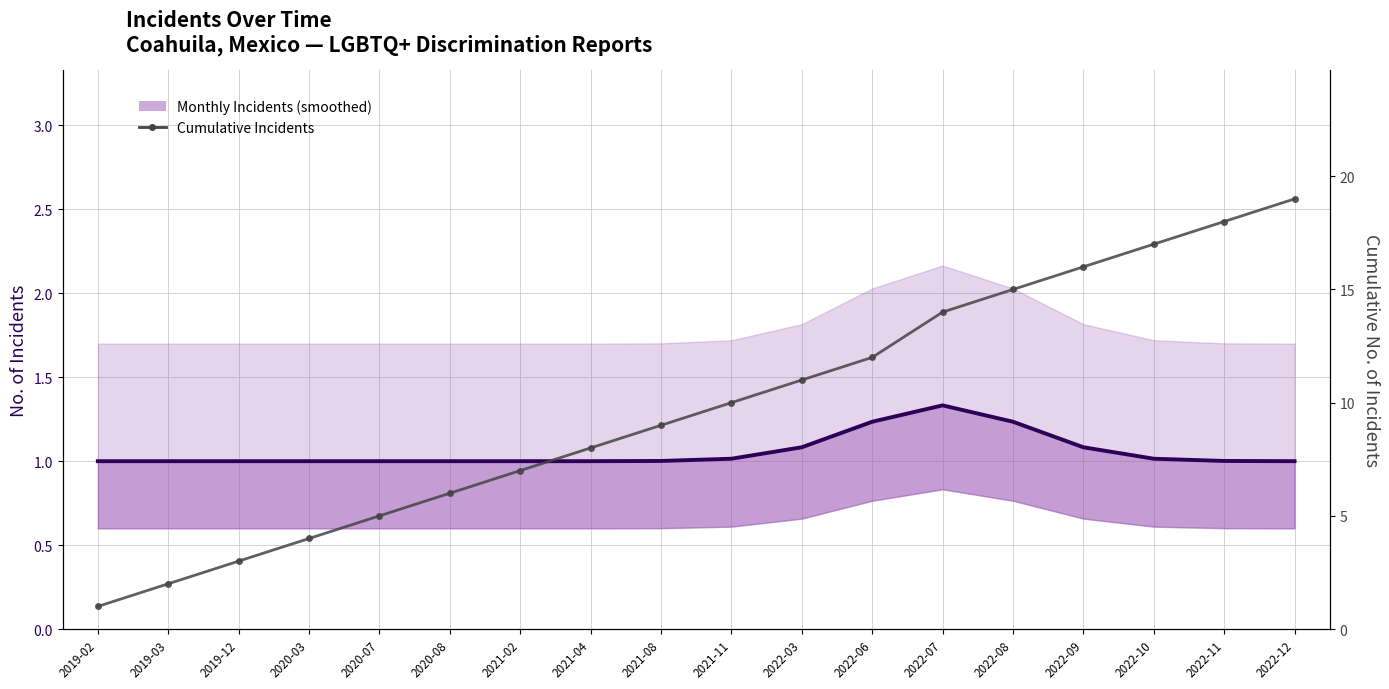

How many lines are shown in the chart?

2